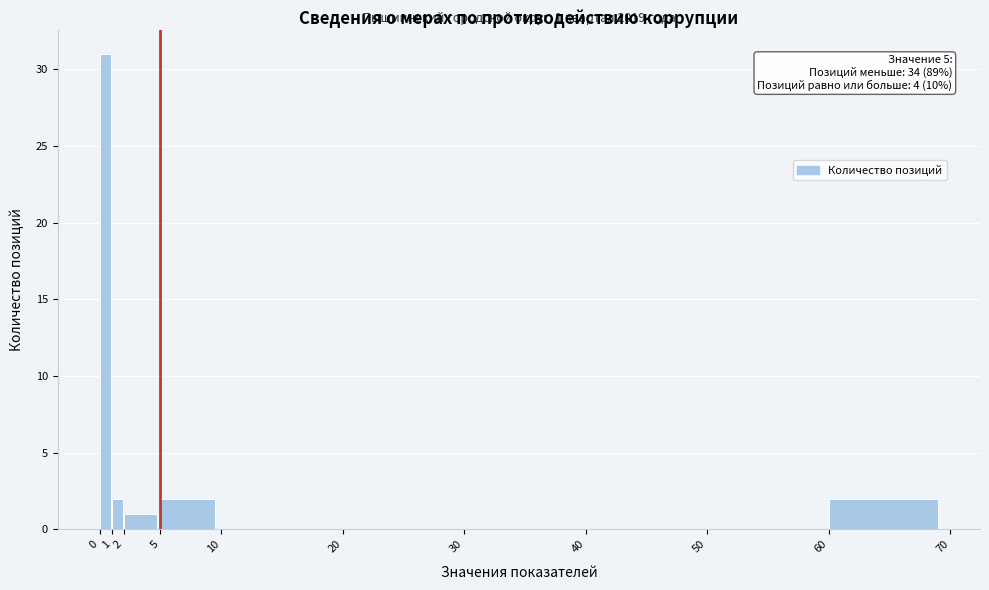

Which range on the x-axis has the tallest bar?

0 to 1